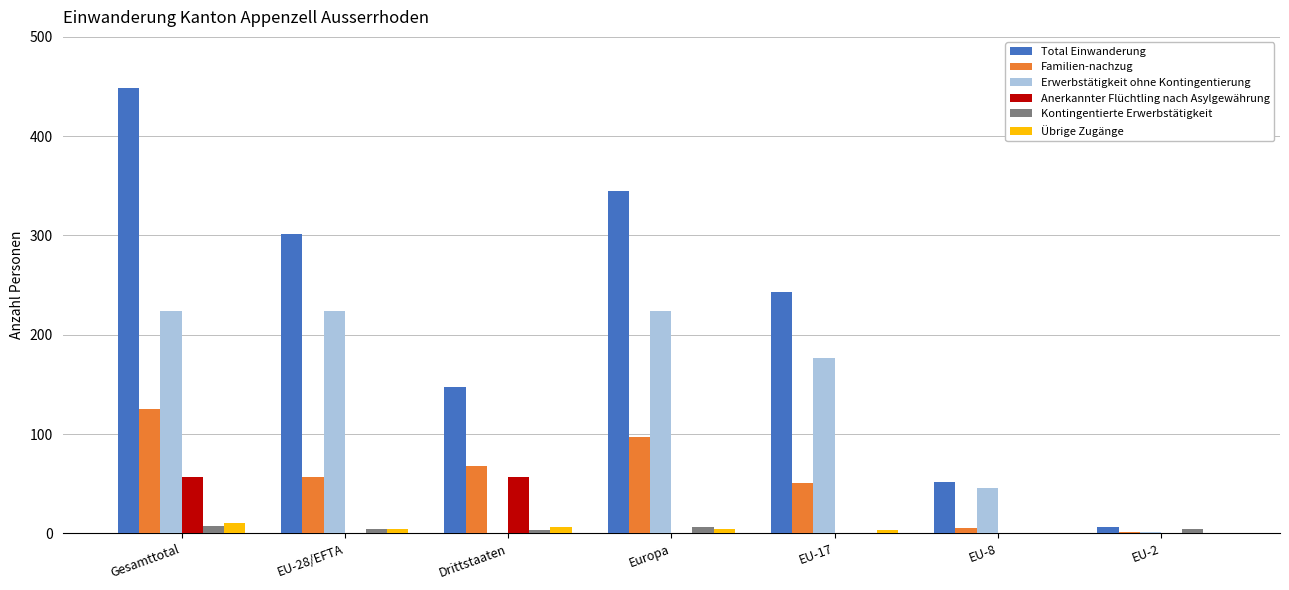

The value of Kontingentierte Erwerbstätigkeit at EU-2 is 4. True or false?

True